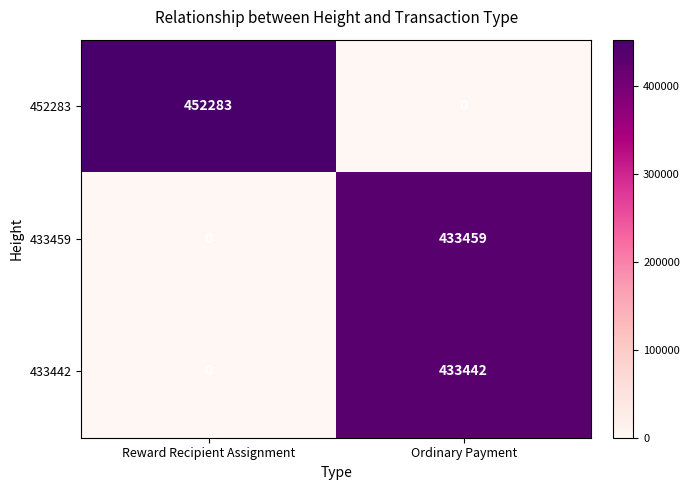

At which category is the sum across all series the highest?

Ordinary Payment